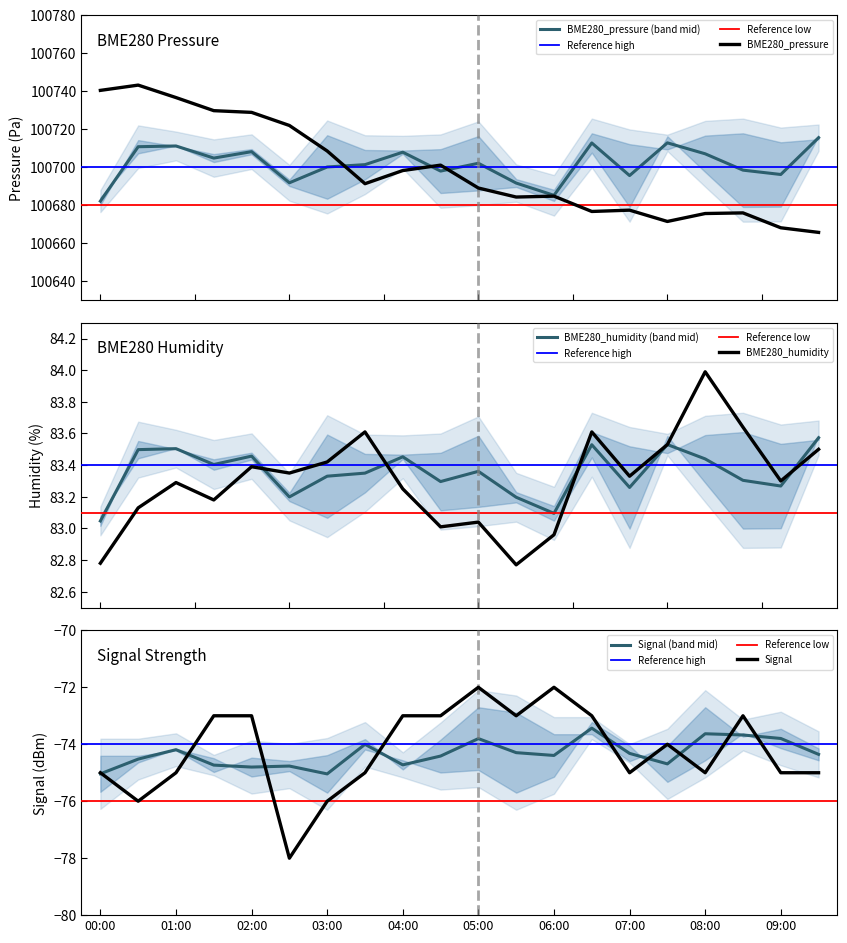

What is the highest value of the BME280_pressure (band mid) series?

100715.5